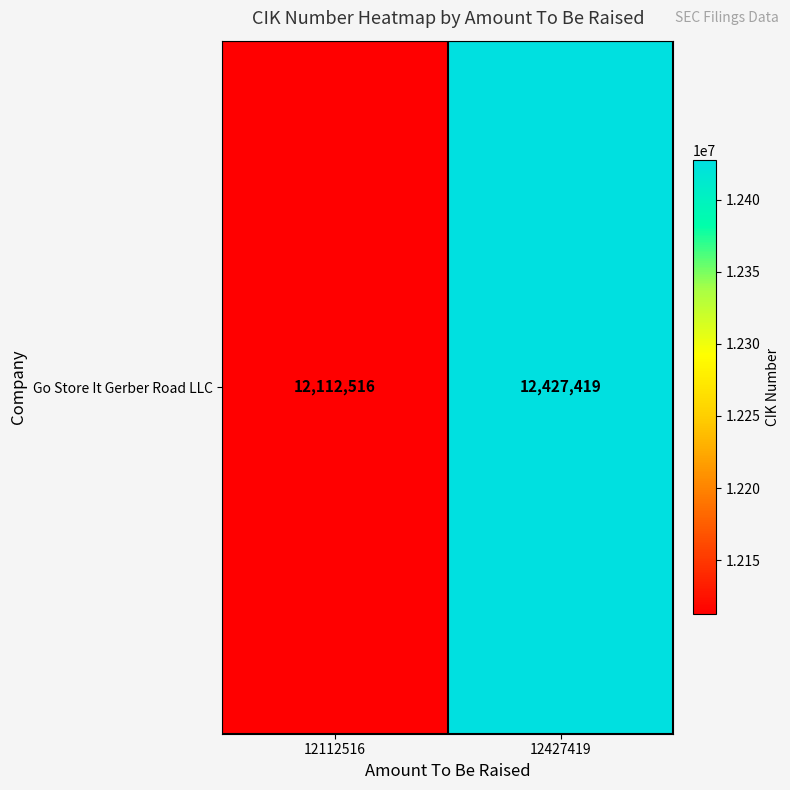

Reading right to left, extract all data points from this chart.

12427419=12427419	12112516=12112516